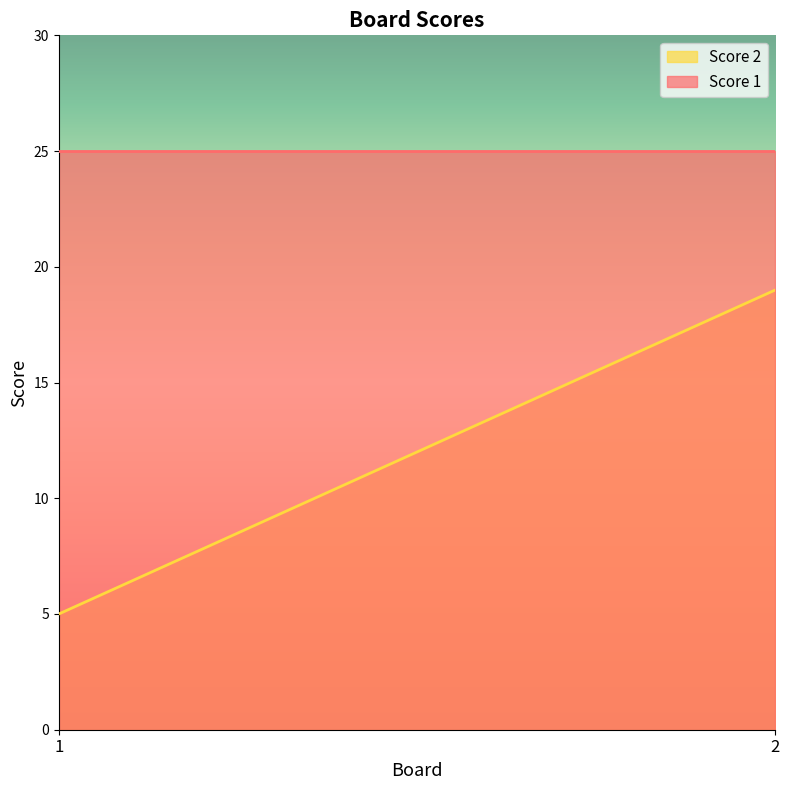

At 2, list the series in order from largest to smallest.

Score 1, Score 2